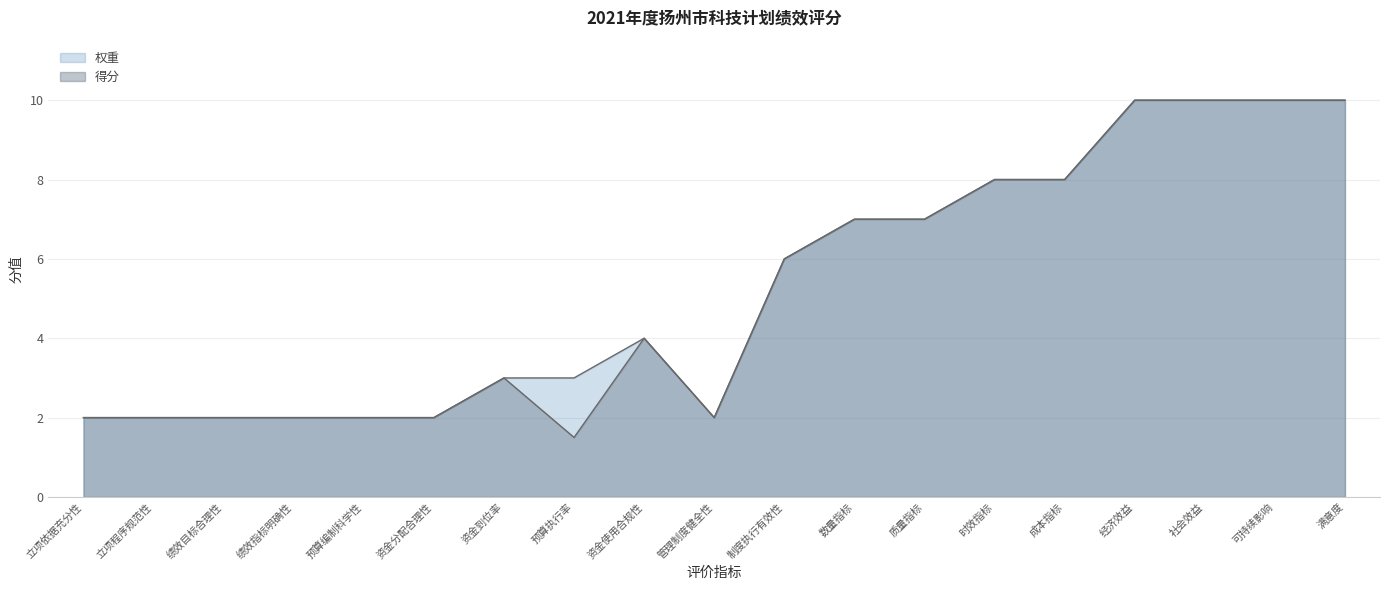

What is the sum of all 权重 values?

100.0